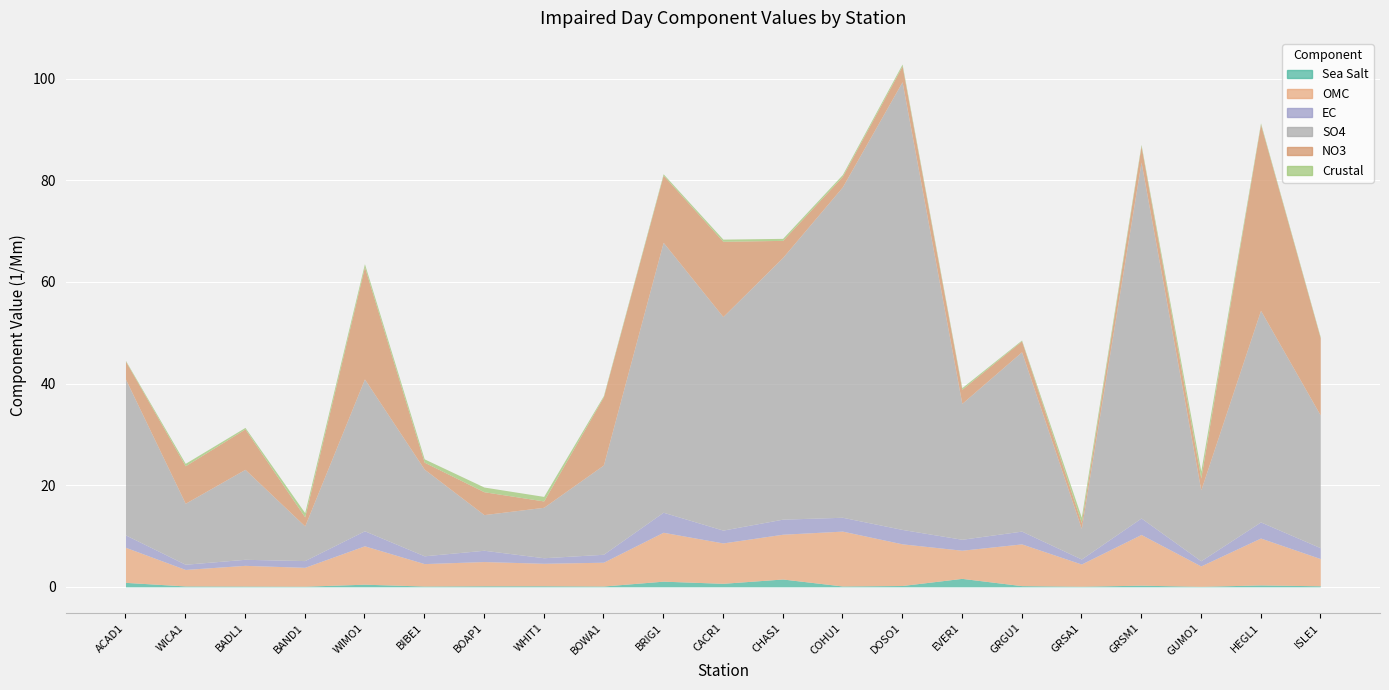

Reading right to left, list all the values displayed in this chart.

Sea Salt: 0.2	0.4	0.1	0.3	0.1	0.2	1.7	0.3	0.2	1.5	0.7	1.1	0.2	0.2	0.2	0.2	0.5	0.1	0.2	0.2	0.9
OMC: 5.4	9.2	4.0	10.0	4.4	8.2	5.5	8.2	10.8	8.8	7.9	9.6	4.7	4.4	4.8	4.4	7.6	3.7	4.1	3.2	6.9
EC: 2.1	3.2	1.0	3.2	1.0	2.5	2.2	2.8	2.7	3.0	2.5	3.9	1.6	1.1	2.2	1.5	3.0	1.3	1.2	1.0	2.4
SO4: 26.1	41.7	13.9	70.1	6.0	35.3	26.7	88.1	65.0	51.5	42.0	53.1	17.6	9.9	7.0	17.1	29.9	6.8	17.7	12.0	30.7
NO3: 15.2	36.6	2.4	3.2	1.2	2.2	2.8	3.1	2.1	3.4	14.8	13.2	13.4	1.2	4.5	1.4	22.1	1.8	8.0	7.4	3.5
Crustal: 0.2	0.3	1.4	0.3	1.1	0.2	0.3	0.4	0.4	0.4	0.4	0.3	0.2	0.9	0.9	0.7	0.6	0.8	0.3	0.5	0.1